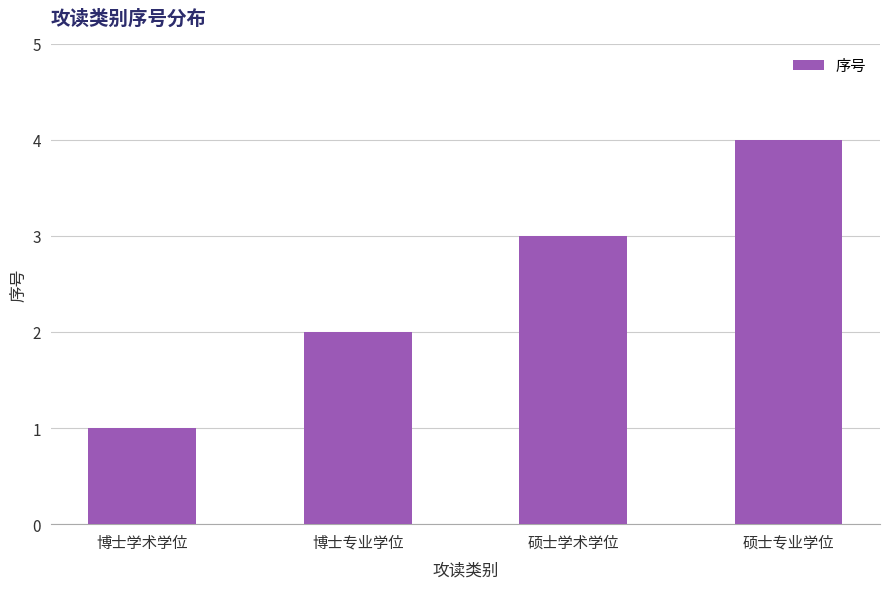

What is the minimum value shown in the chart?

1